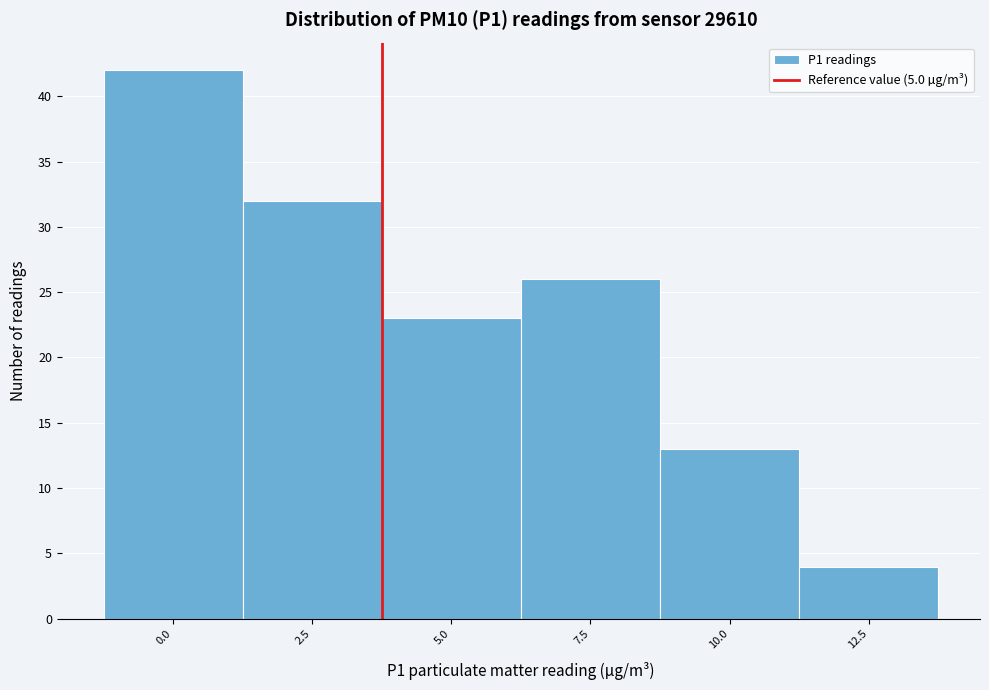

Reading left to right, what are all the values shown in this chart?

0.0=42	2.5=32	5.0=23	7.5=26	10.0=13	12.5=4